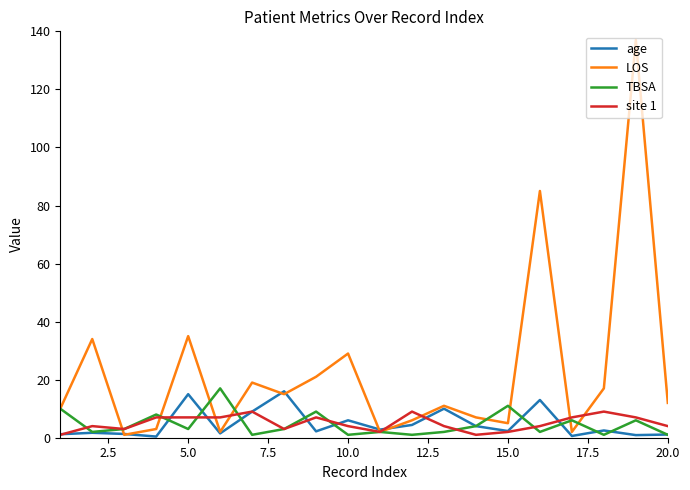

In TBSA, how many points are higher than both neighbors (excluding endpoints)?

7